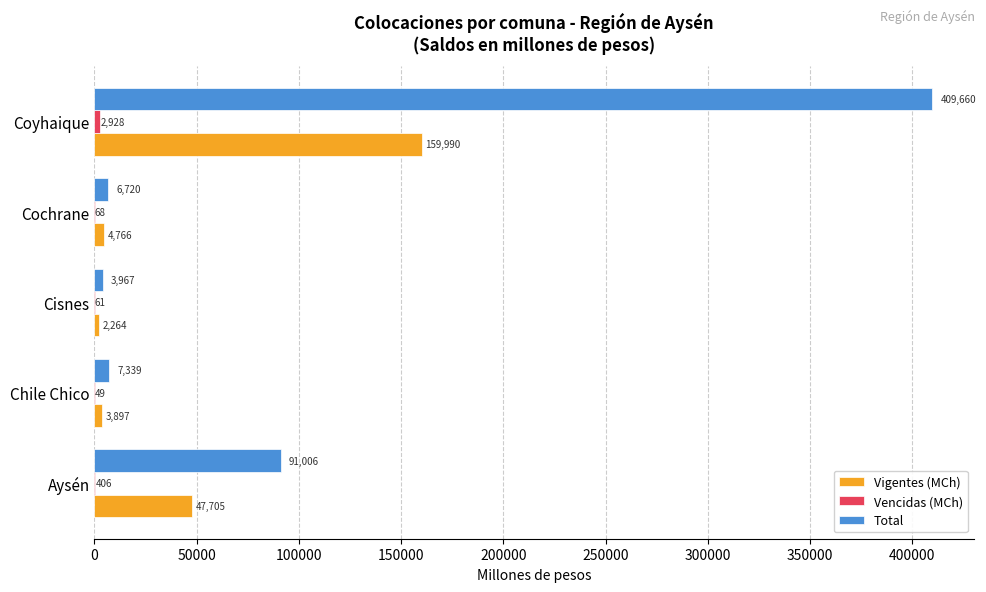

Read the Vigentes (MCh) value at Coyhaique.

159990.1